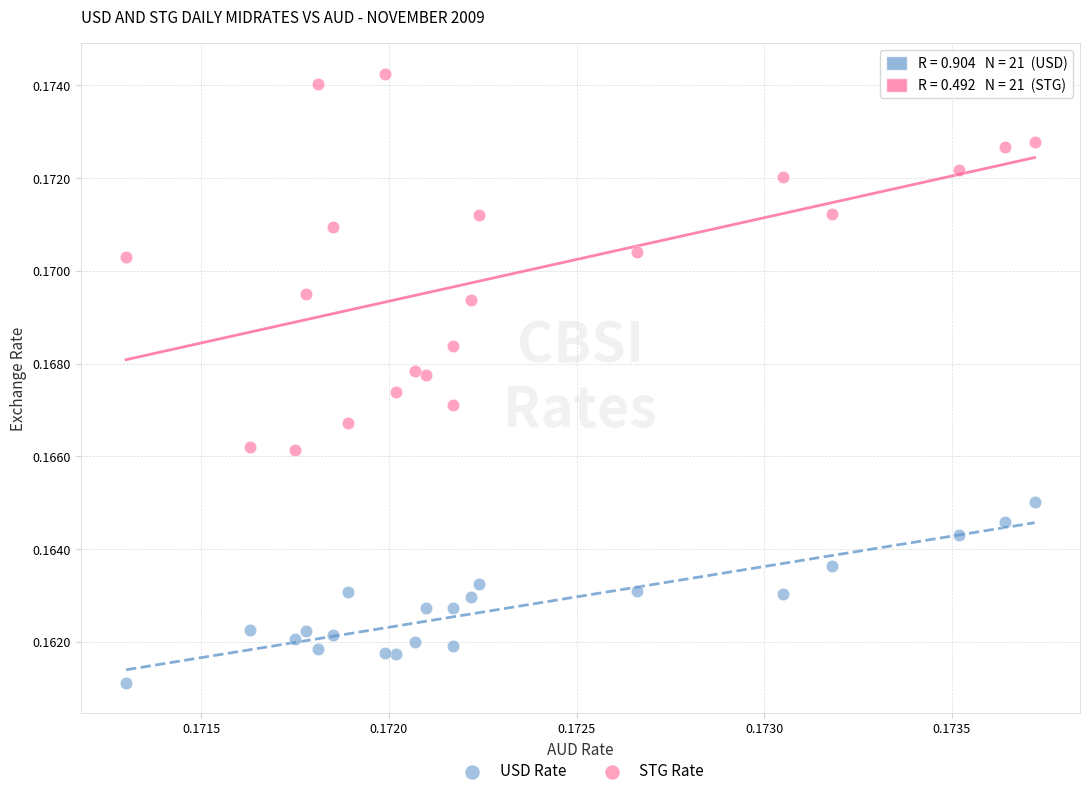

Which series contains the highest Y value?

STG Rate